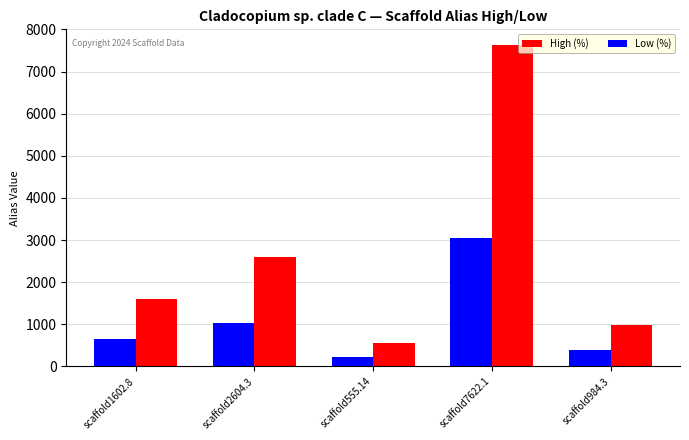

What is the label of the 4th bar from the left?

scaffold7622.1